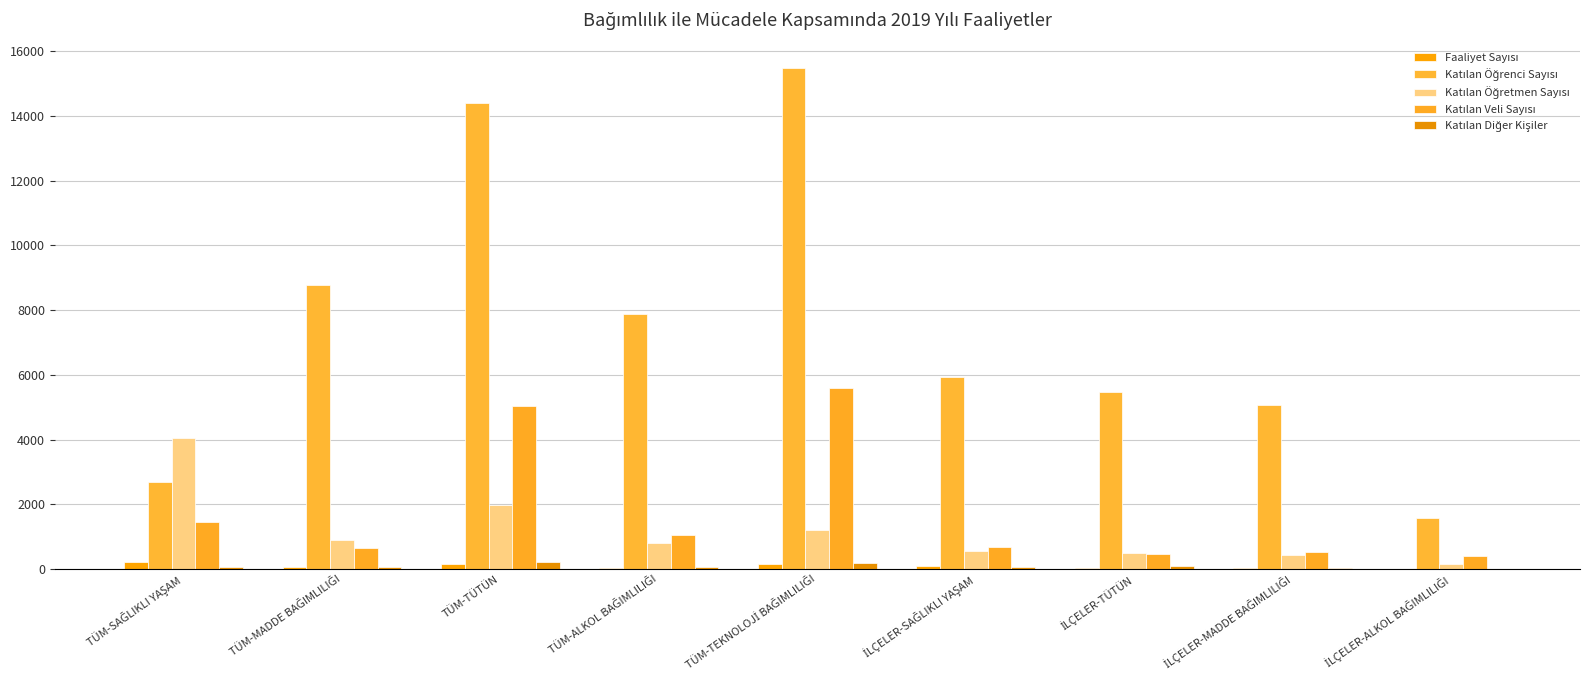

What is the difference between the highest and lowest values at TÜM-TÜTÜN?

14242